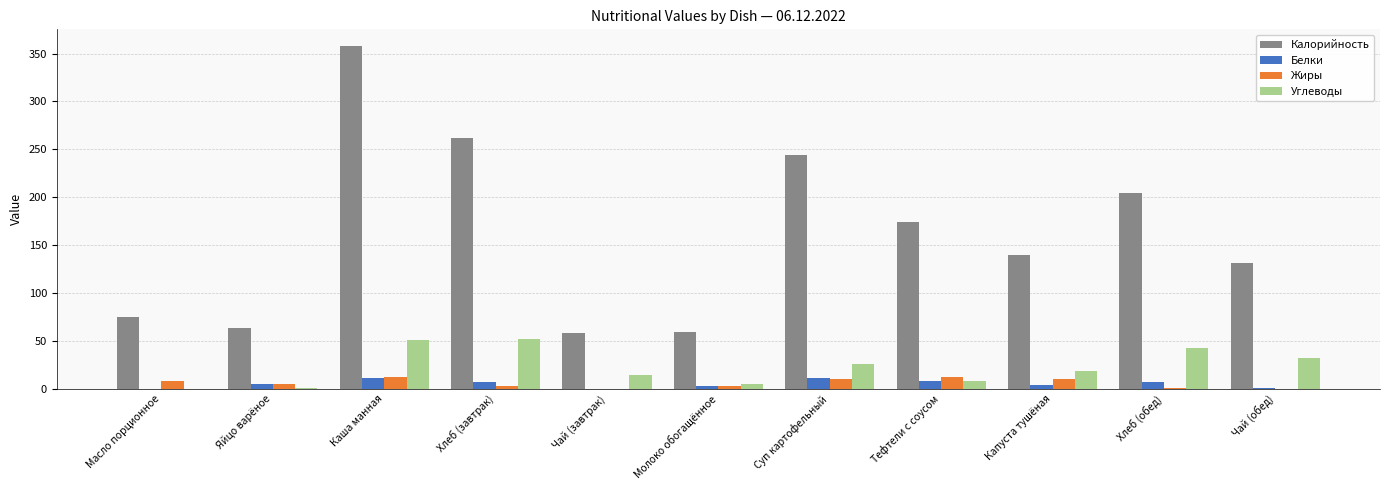

Which series has the widest spread of values?

Калорийность